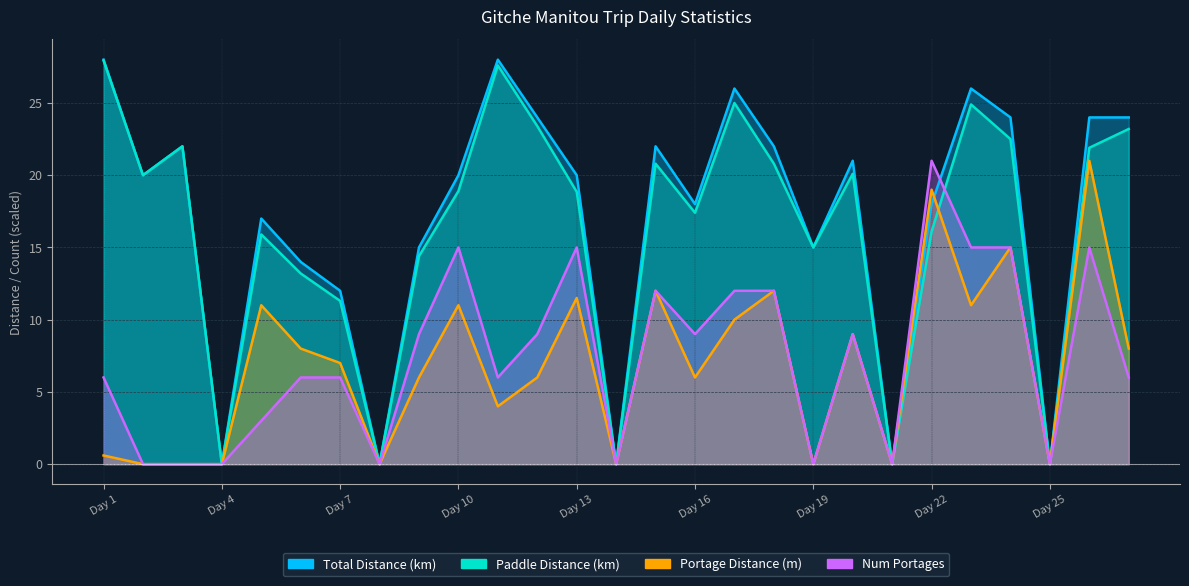

Which category has the lowest value in the Num Portages series?

Day 2